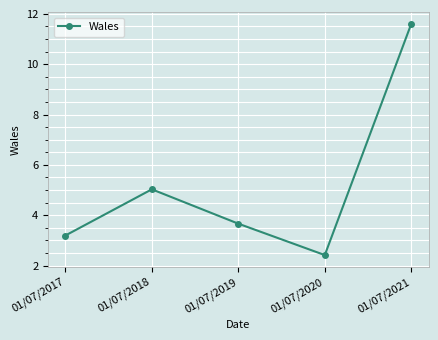

The chart shows a value of 16.5 at 01/07/2021. True or false?

False